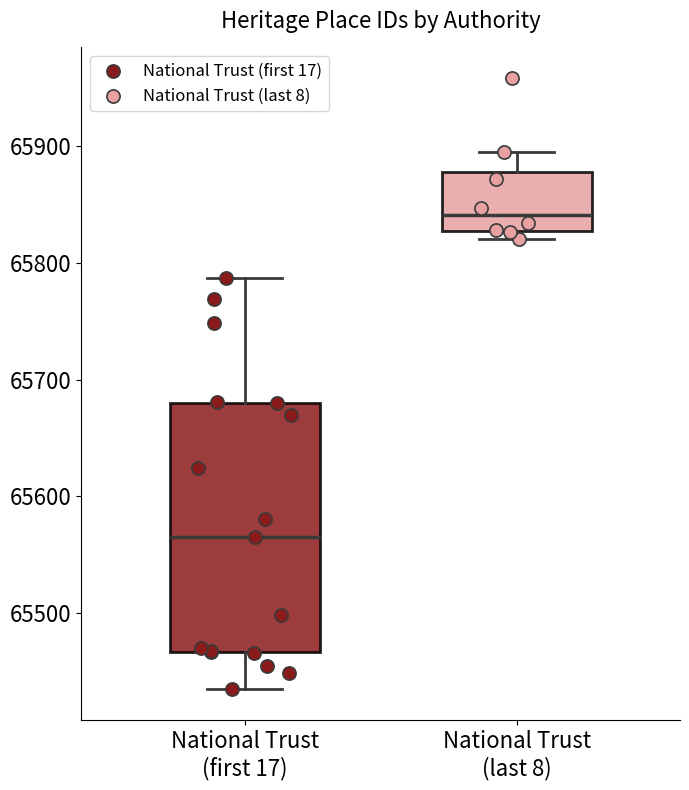

Reading left to right, transcribe this box plot: for each box, give where its median line is, the range the box spans, and where its two whiskers end, as read against the y-axis. The values are not printed on the chart, so give them approximately, as read against the axis.

National Trust (first 17): median 65570, box 65470 to 65680, whiskers 65440 to 65790
National Trust (last 8): median 65840, box 65830 to 65880, whiskers 65820 to 65900